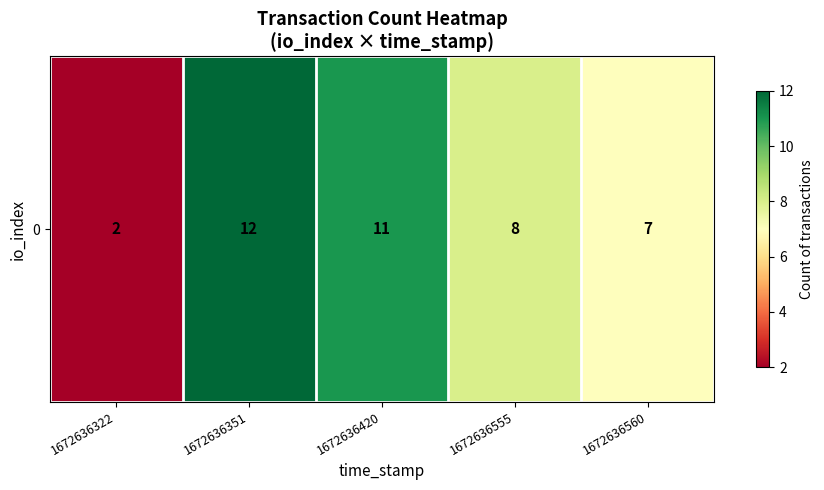

Reading right to left, what are all the values shown in this chart?

1672636560=7	1672636555=8	1672636420=11	1672636351=12	1672636322=2